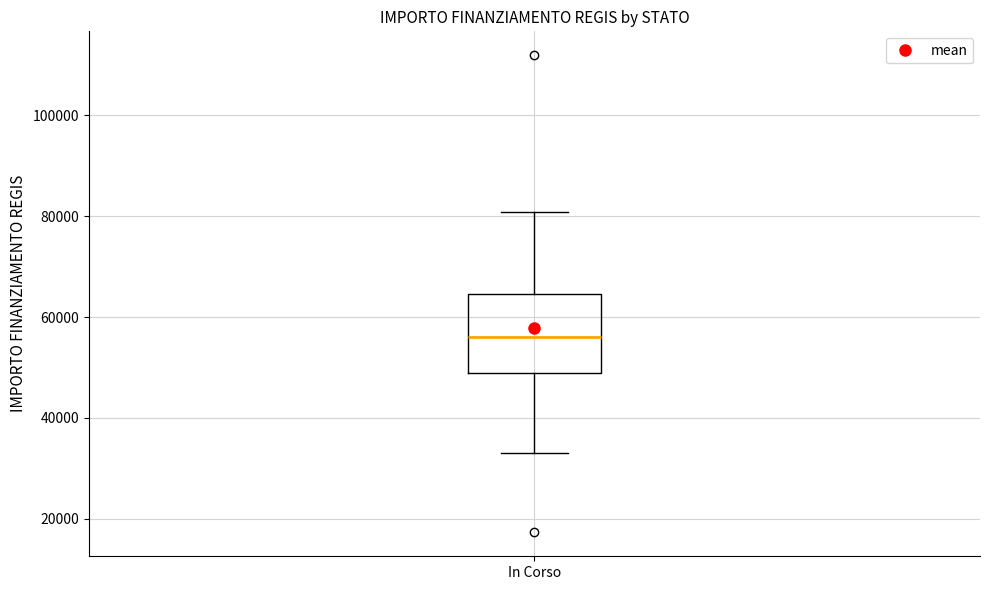

Read this box plot against the y-axis: the position of the median line, the range covered by the box, and the ends of both whiskers. The values are not printed on the chart, so give them approximately, as read against the axis.

median 56000, box 50000 to 64000, whiskers 32000 to 80000